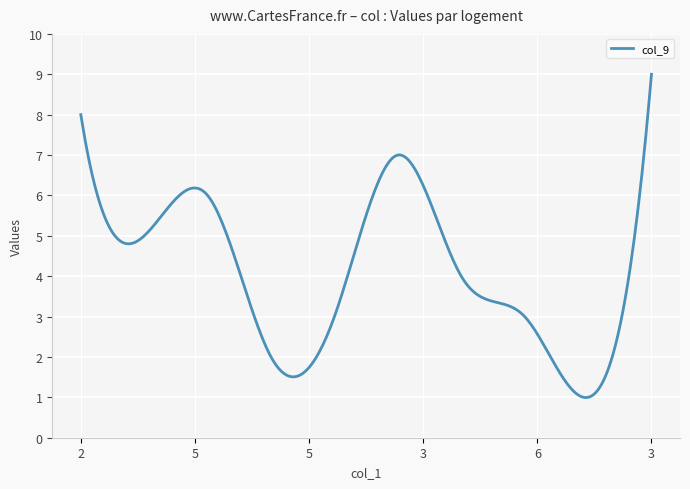

What is the smallest value displayed?

1.0